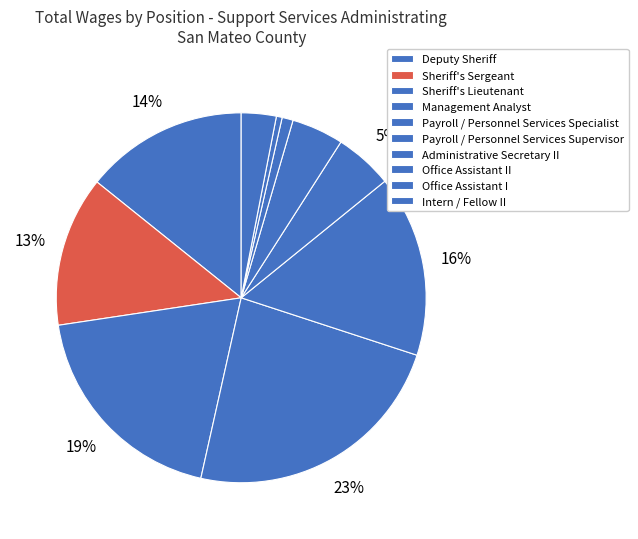

To the nearest percent, what is the difference between the largest and smallest slice percentages?

23%